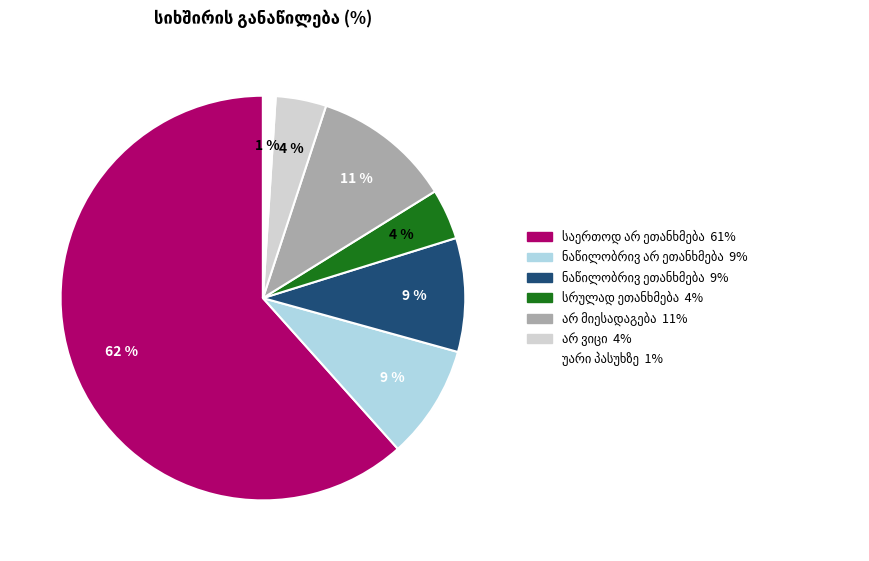

Is there any slice that represents more than half of the pie?

Yes